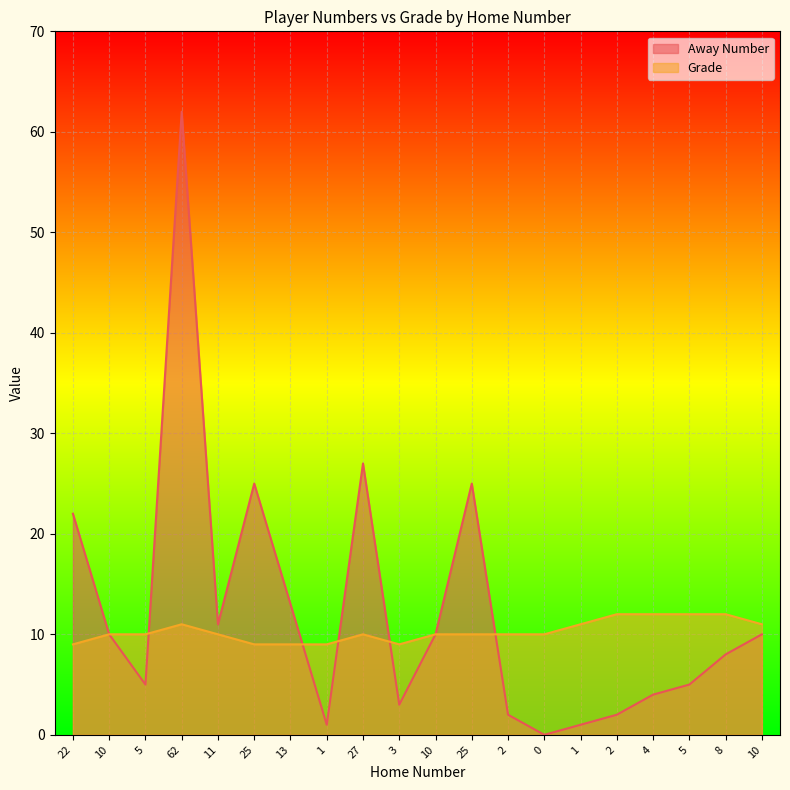

True or false: Grade and Away Number intersect in this chart.

True